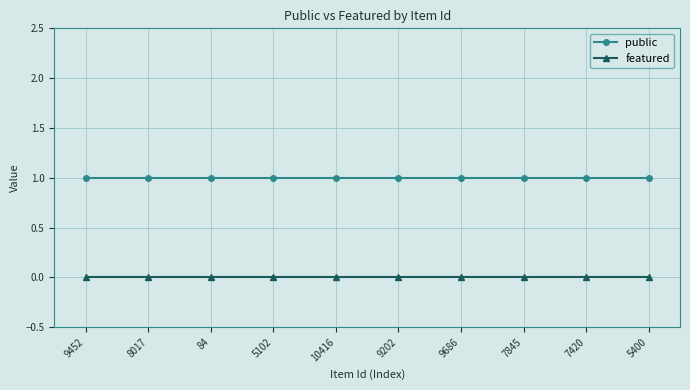

List the series in order of their peak value, lowest first.

featured, public